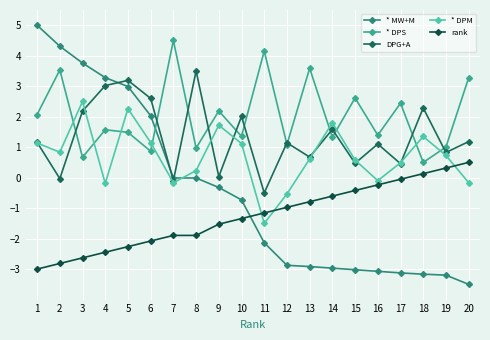

What is the difference between the * DPM values at 18 and 19?

0.6